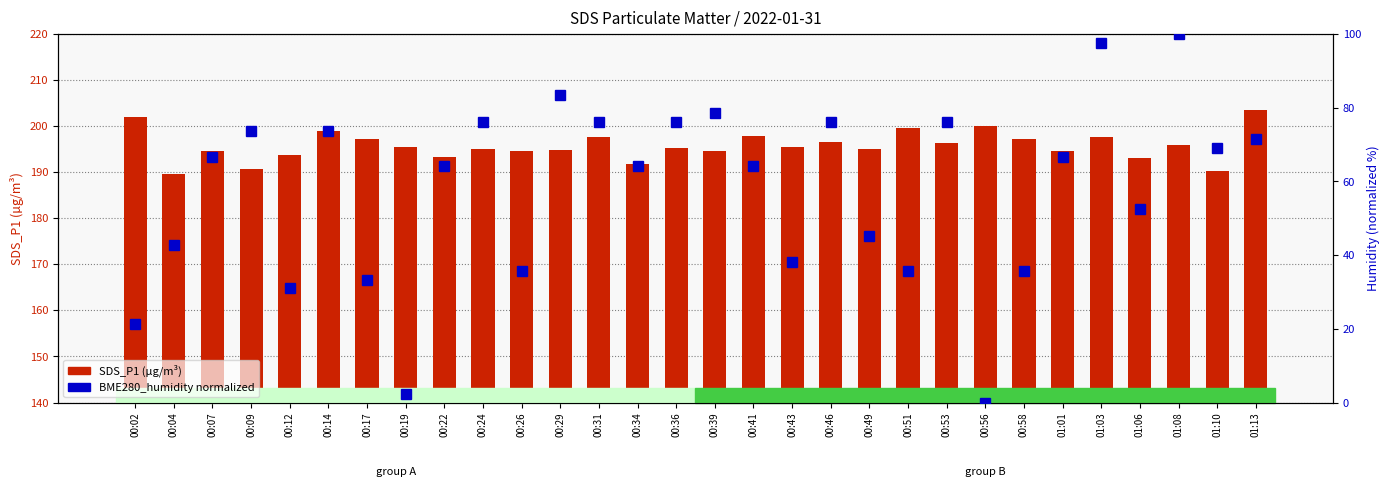

Reading left to right, transcribe all the data shown in this chart.

SDS_P1: 00:02=202.1	00:04=189.6	00:07=194.6	00:09=190.8	00:12=193.7	00:14=198.9	00:17=197.2	00:19=195.6	00:22=193.2	00:24=195.1	00:26=194.7	00:29=194.8	00:31=197.7	00:34=191.9	00:36=195.2	00:39=194.5	00:41=197.8	00:43=195.5	00:46=196.5	00:49=194.9	00:51=199.5	00:53=196.3	00:56=200.1	00:58=197.1	01:01=194.7	01:03=197.7	01:06=193.1	01:08=195.8	01:10=190.3	01:13=203.6
BME280_humidity (normalized): 00:02=21.4	00:04=42.9	00:07=66.7	00:09=73.8	00:12=31.0	00:14=73.8	00:17=33.3	00:19=2.4	00:22=64.3	00:24=76.2	00:26=35.7	00:29=83.3	00:31=76.2	00:34=64.3	00:36=76.2	00:39=78.6	00:41=64.3	00:43=38.1	00:46=76.2	00:49=45.2	00:51=35.7	00:53=76.2	00:56=0.0	00:58=35.7	01:01=66.7	01:03=97.6	01:06=52.4	01:08=100.0	01:10=69.0	01:13=71.4